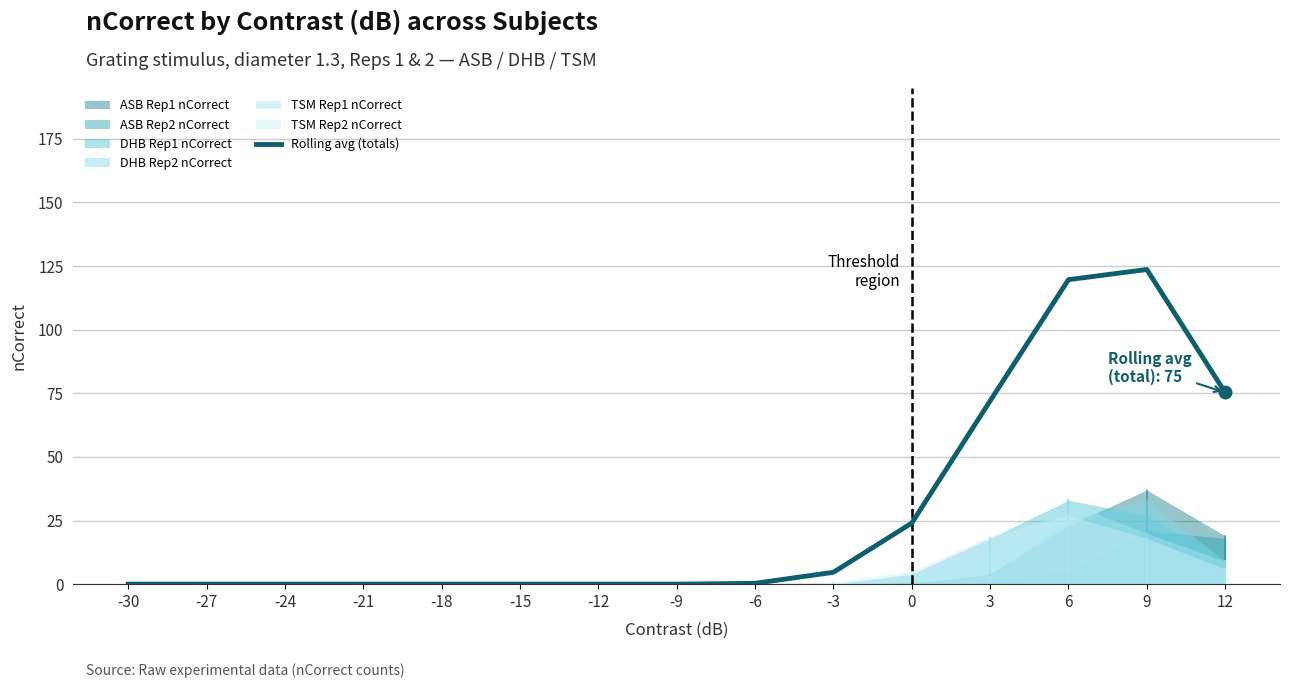

List the labels in order of value, largest first.

9, 6, 12, 3, 0, -3, -6, -30, -27, -24, -21, -18, -15, -12, -9